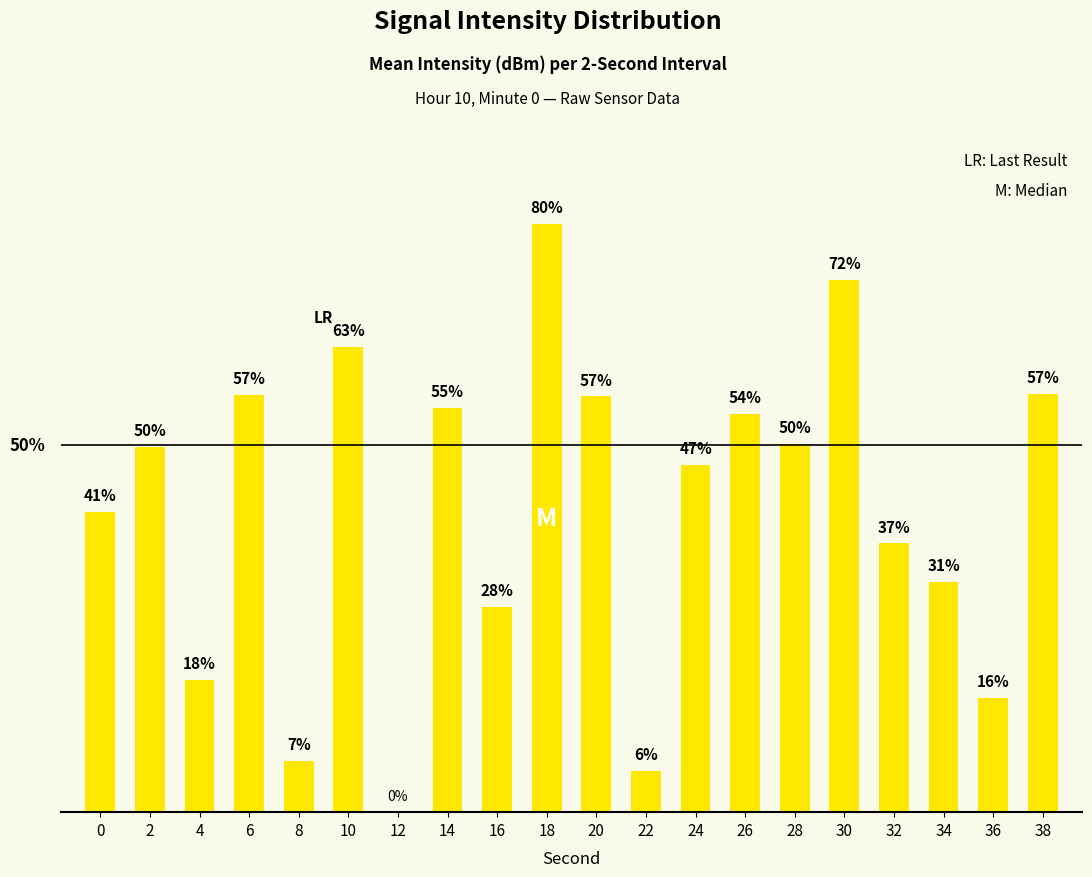

Are the bars horizontal?

No